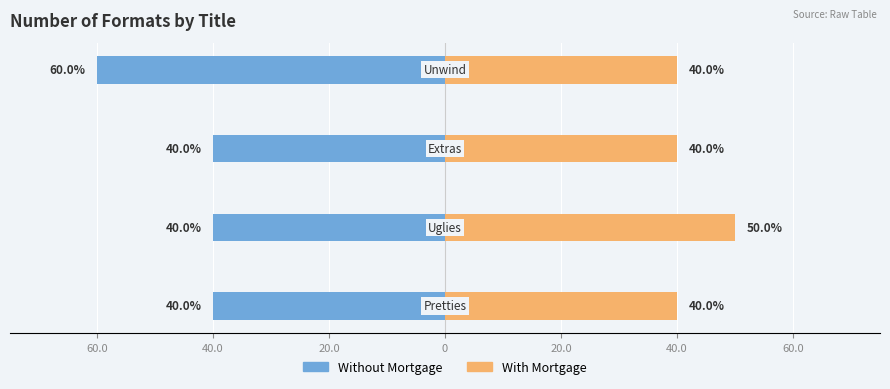

At how many categories does at least one series exceed 11?

4